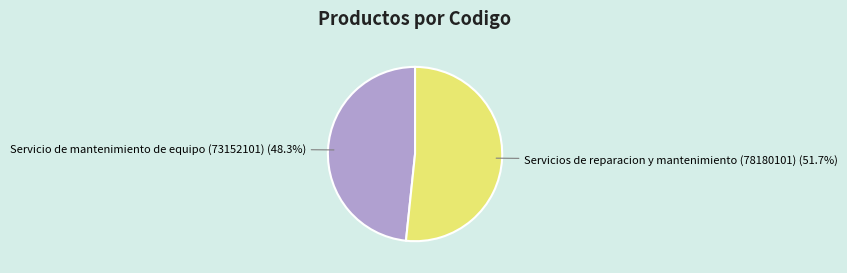

What is the smallest slice in the pie chart?

Servicio de mantenimiento de equipo (73152101)